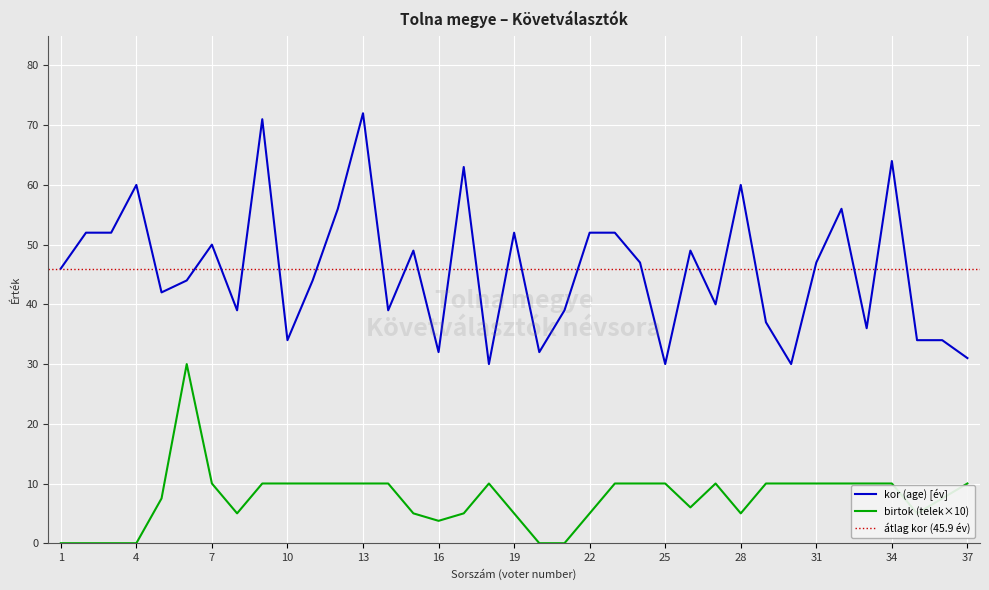

Is this an area chart (filled region under the line)?

No